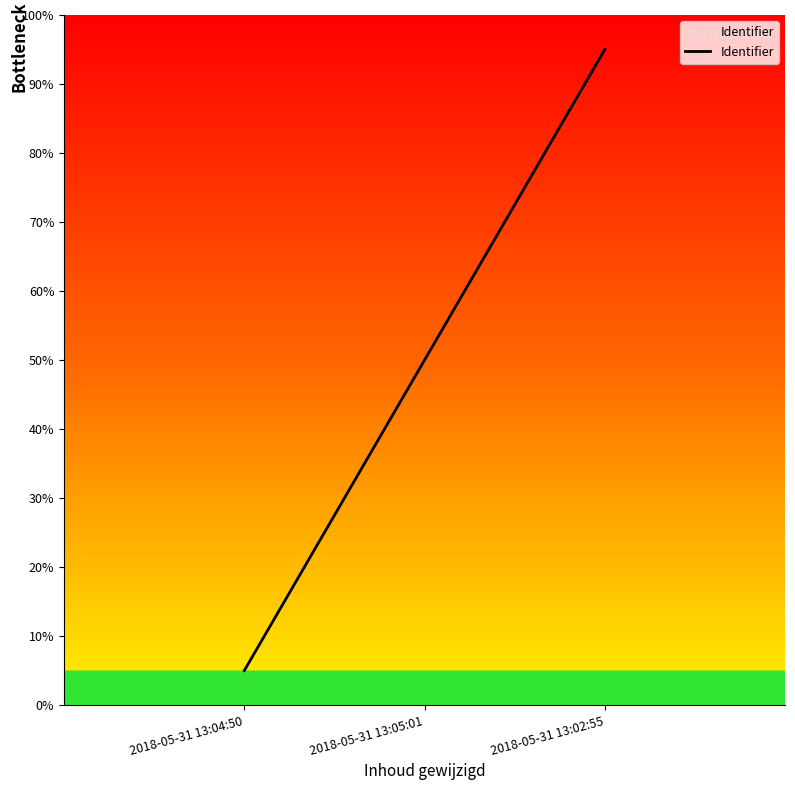

What is the minimum value shown in the chart?

5